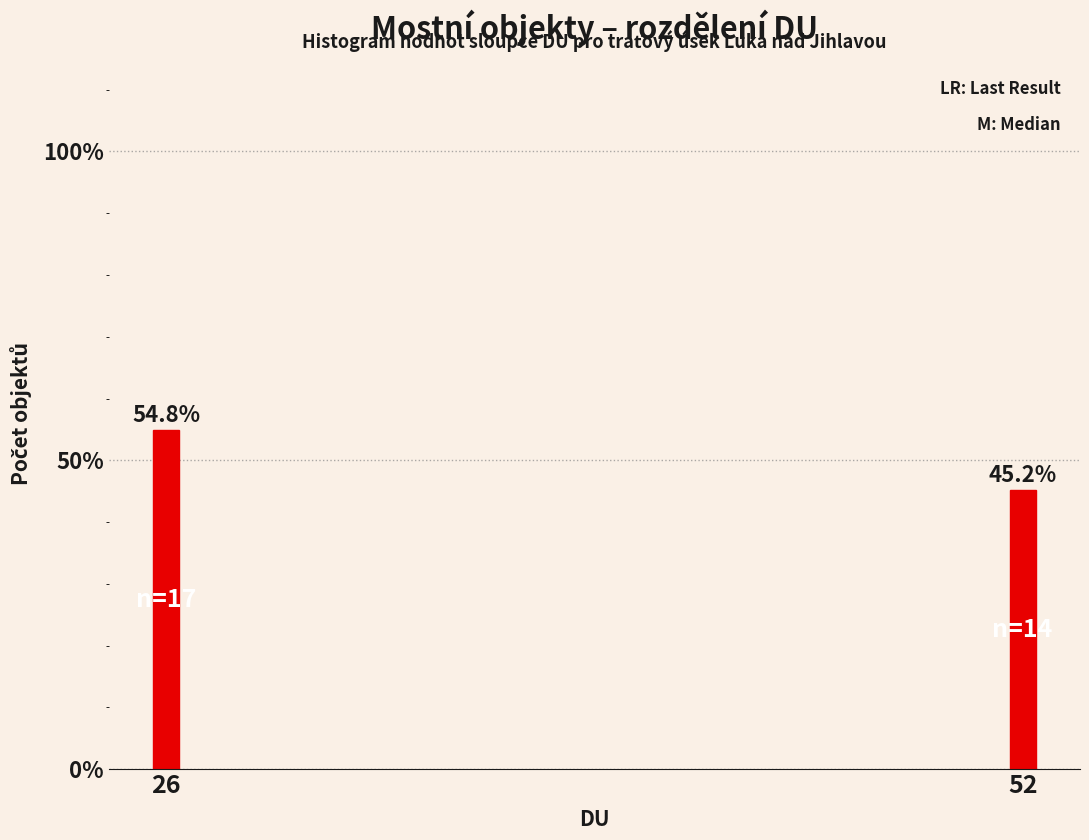

Reading right to left, transcribe all the data shown in this chart.

45.2	54.8